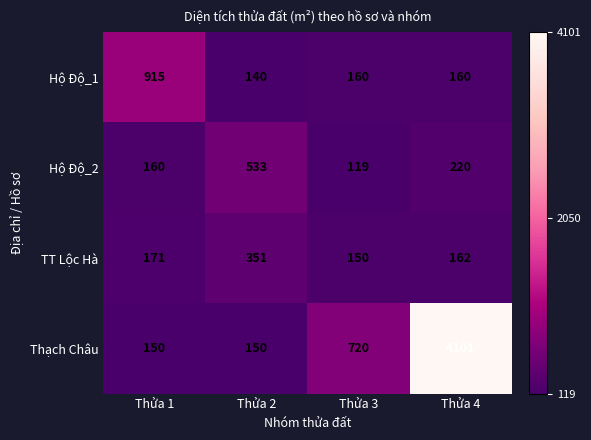

At which category is the sum across all series the highest?

Thửa 4